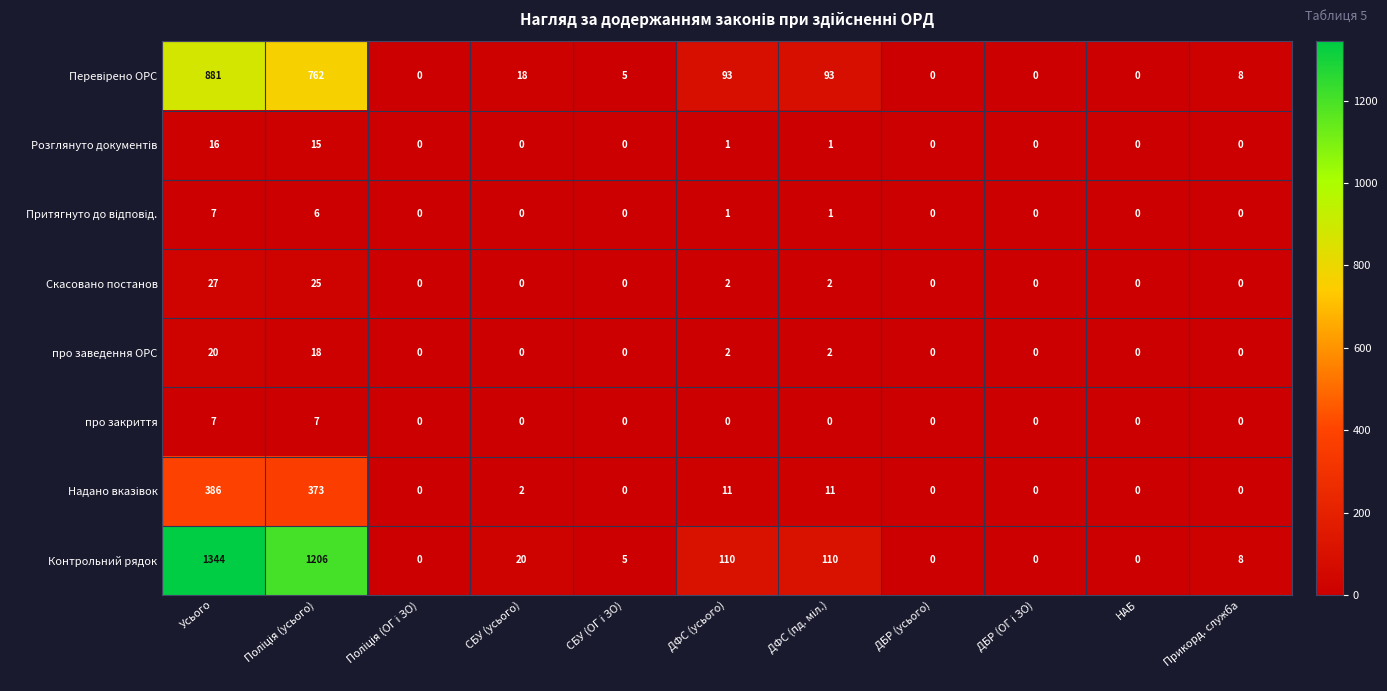

Which series has the widest spread of values?

Контрольний рядок